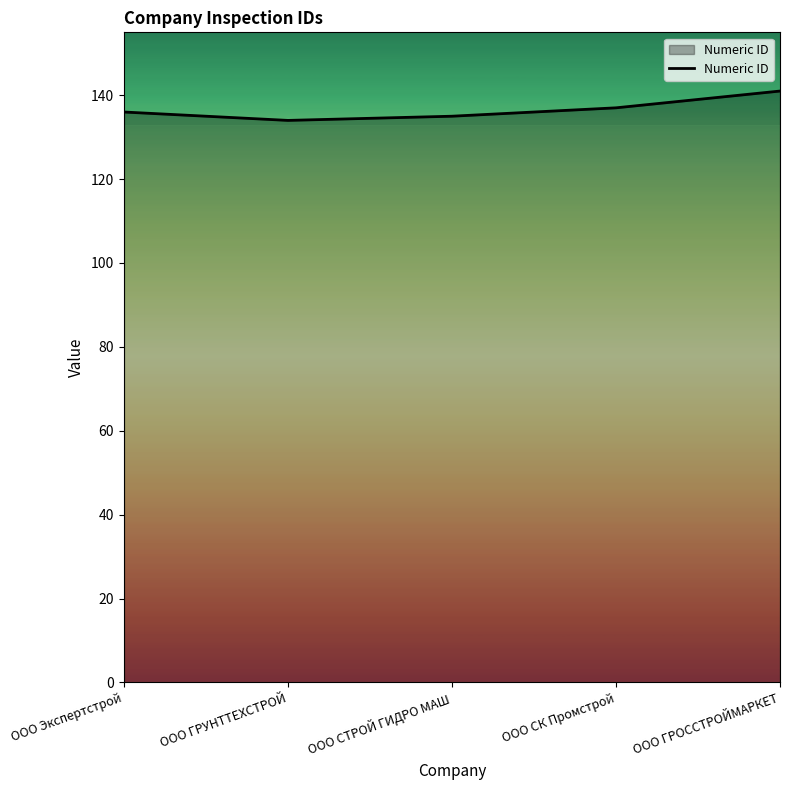

What is the difference between the maximum and minimum values?

7